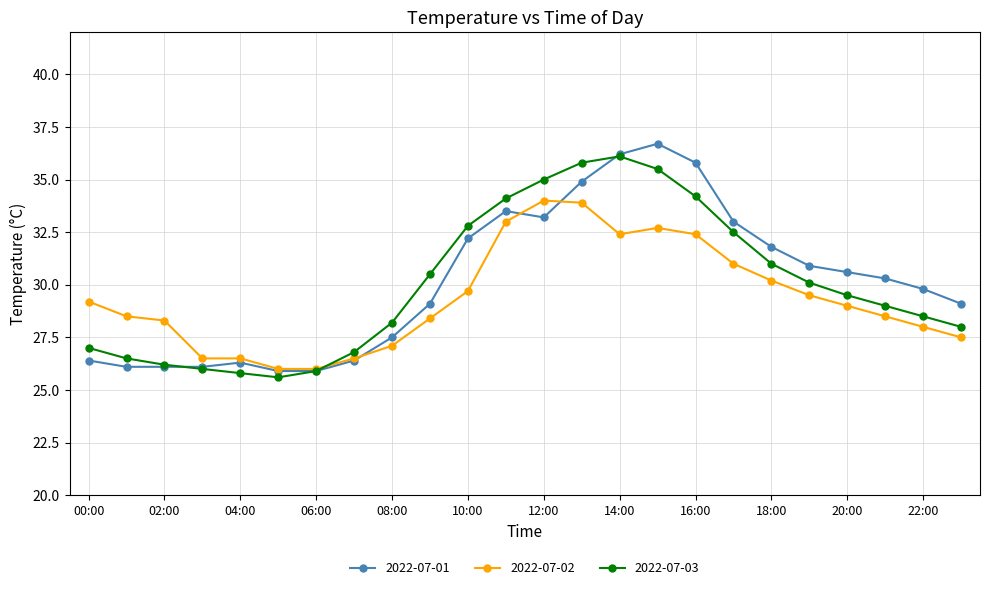

Reading right to left, list all the values displayed in this chart.

2022-07-01: 29.1	29.8	30.3	30.6	30.9	31.8	33.0	35.8	36.7	36.2	34.9	33.2	33.5	32.2	29.1	27.5	26.4	25.9	25.9	26.3	26.1	26.1	26.1	26.4
2022-07-02: 27.5	28.0	28.5	29.0	29.5	30.2	31.0	32.4	32.7	32.4	33.9	34.0	33.0	29.7	28.4	27.1	26.5	26.0	26.0	26.5	26.5	28.3	28.5	29.2
2022-07-03: 28.0	28.5	29.0	29.5	30.1	31.0	32.5	34.2	35.5	36.1	35.8	35.0	34.1	32.8	30.5	28.2	26.8	25.9	25.6	25.8	26.0	26.2	26.5	27.0